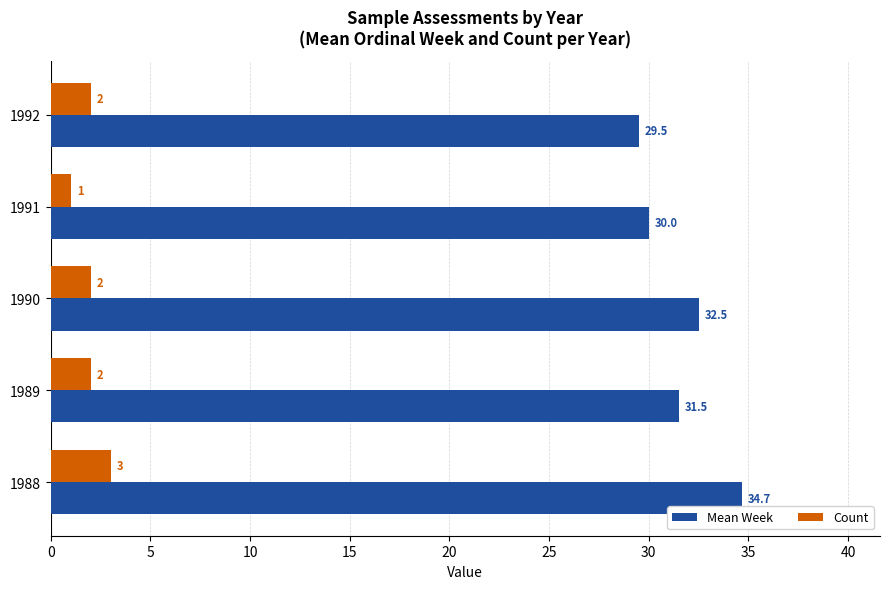

Count the number of categories in the chart.

5